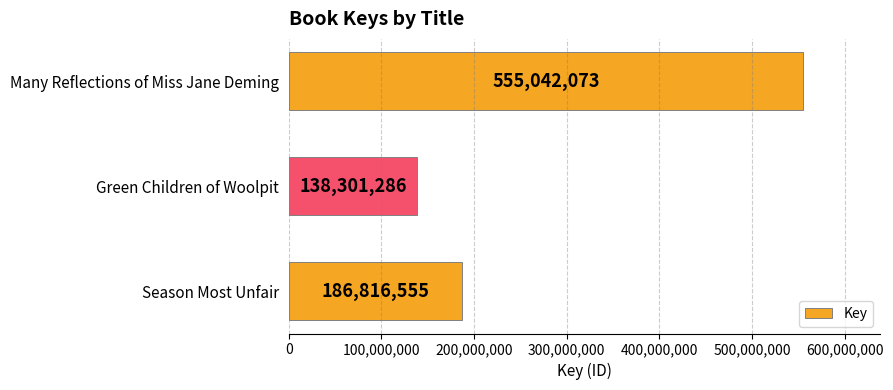

List the labels in order of value, smallest first.

Green Children of Woolpit, Season Most Unfair, Many Reflections of Miss Jane Deming